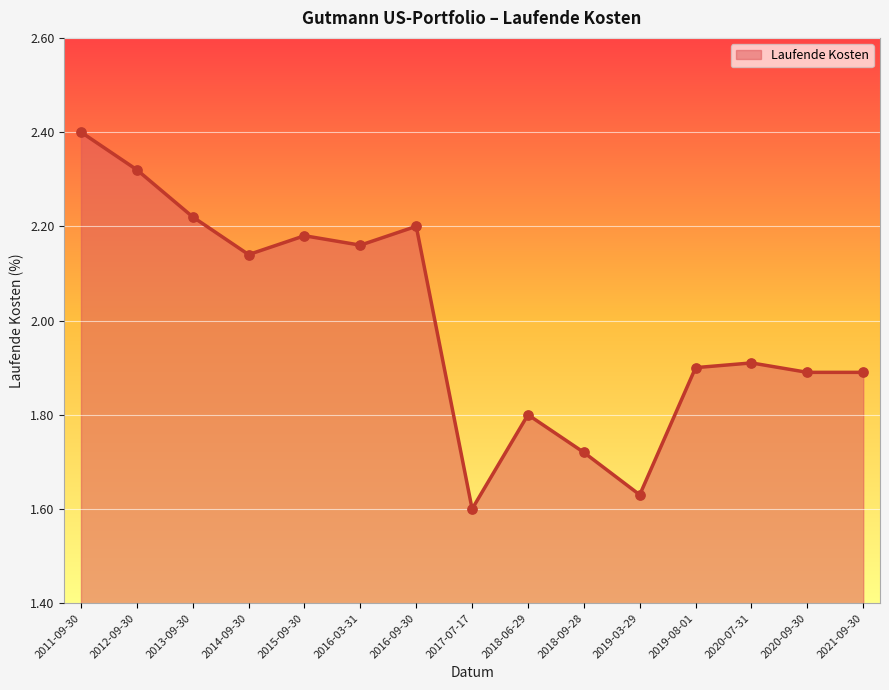

What is the change in value from 2013-09-30 to 2018-06-29?

-0.4